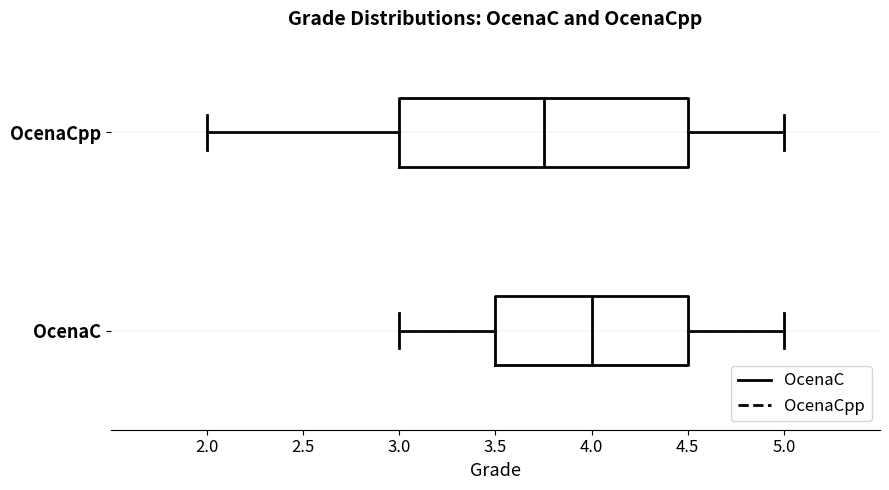

Comparing the boxes themselves (not the whiskers), which one is the widest?

OcenaCpp